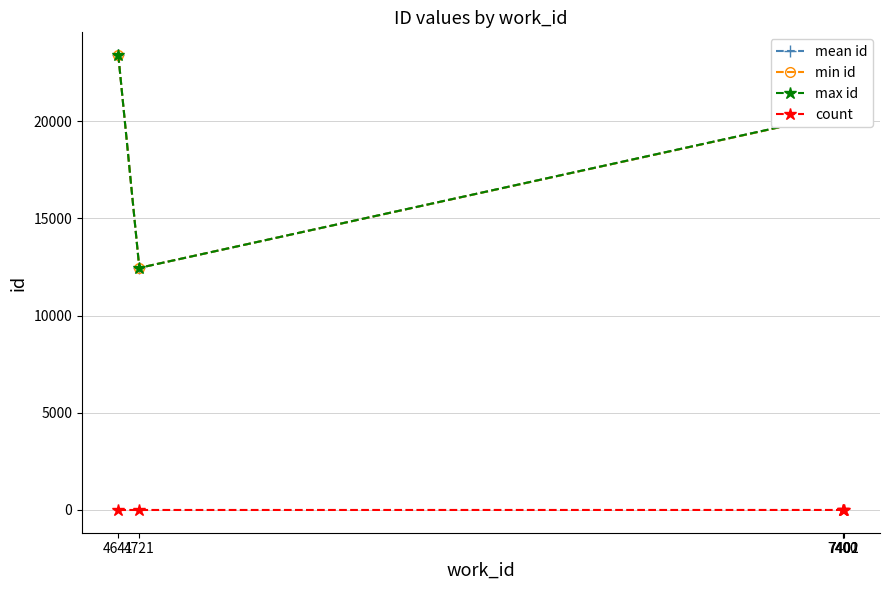

How many lines are shown in the chart?

4